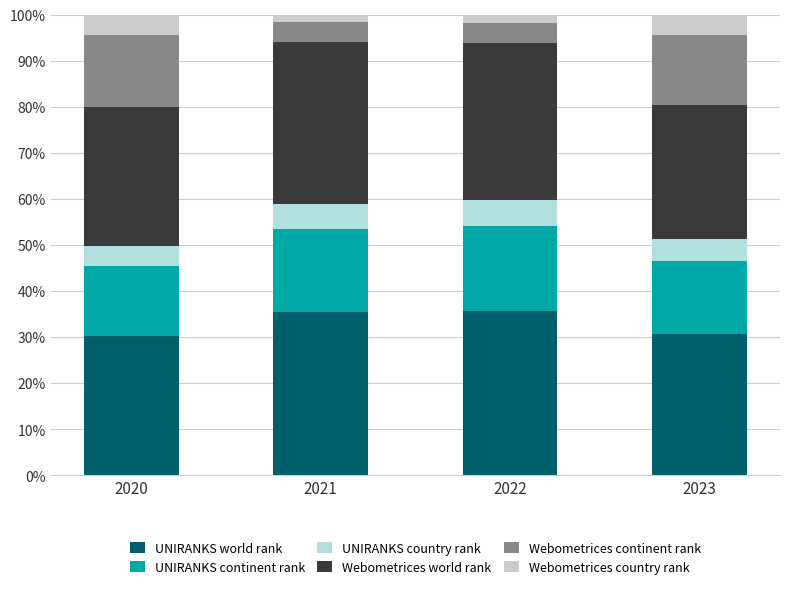

Is it true that Webometrices country rank equals 2.6 at 2023?

False